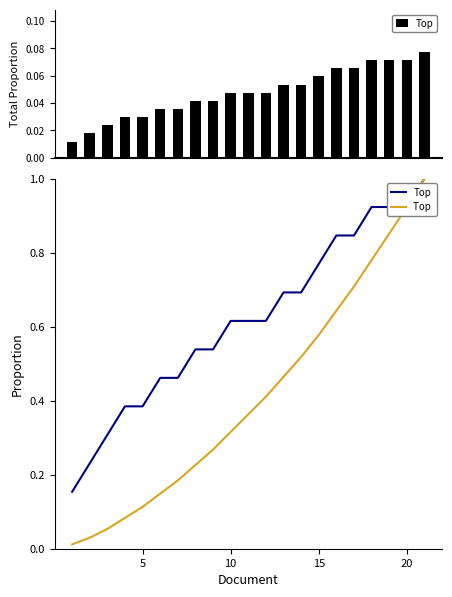

What is the lowest value of the Top series?

0.2